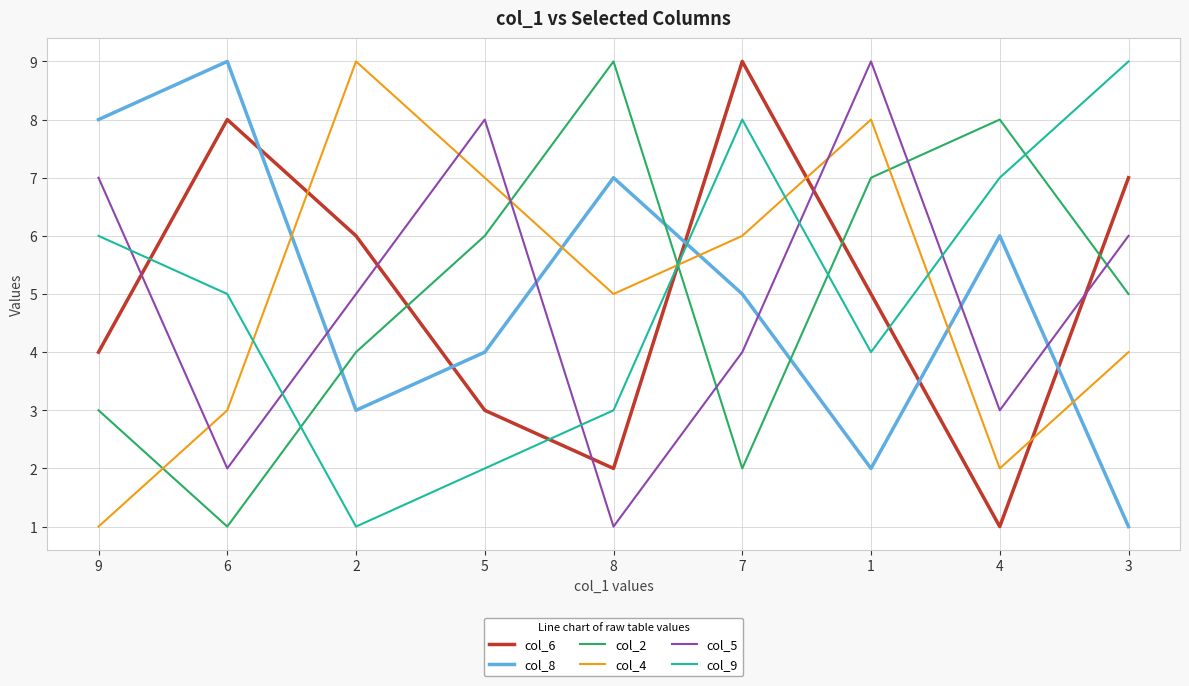

Which series changed the most between 9 and 4?

col_2